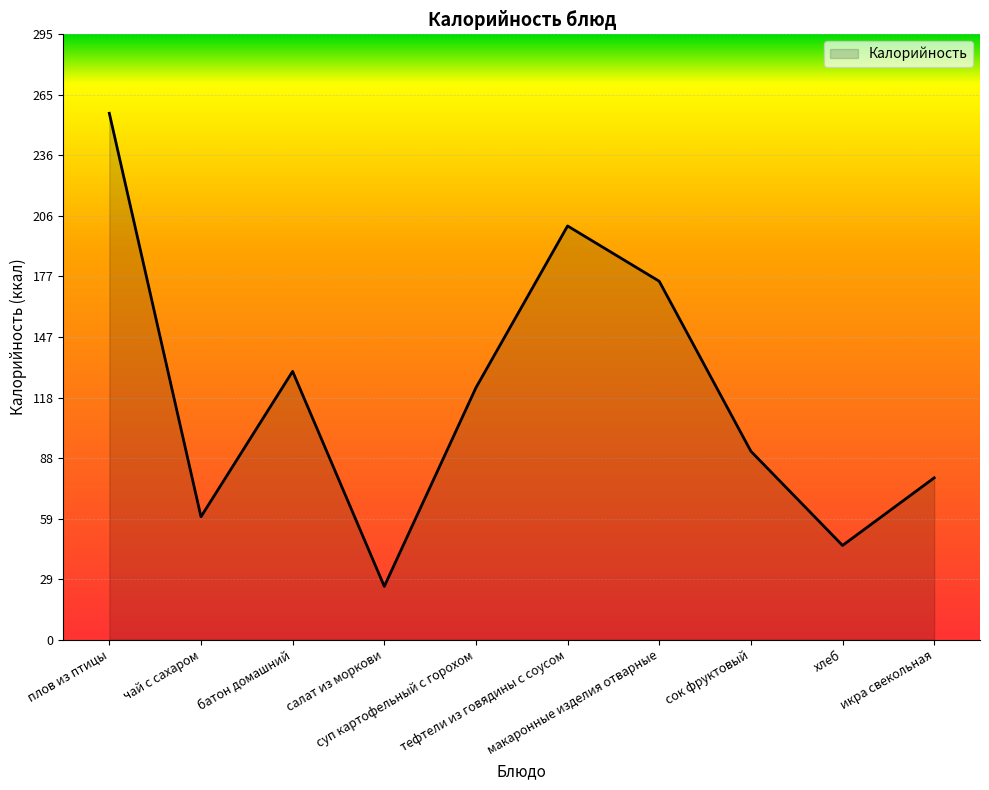

Between салат из моркови and хлеб, which is larger?

хлеб